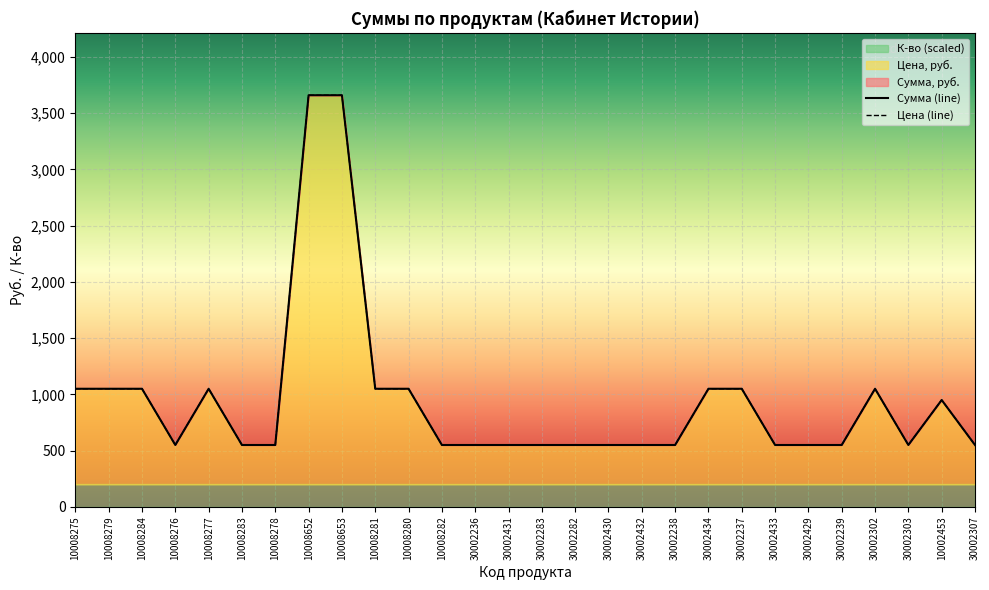

True or false: Сумма, руб. and Цена, руб. intersect in this chart.

False